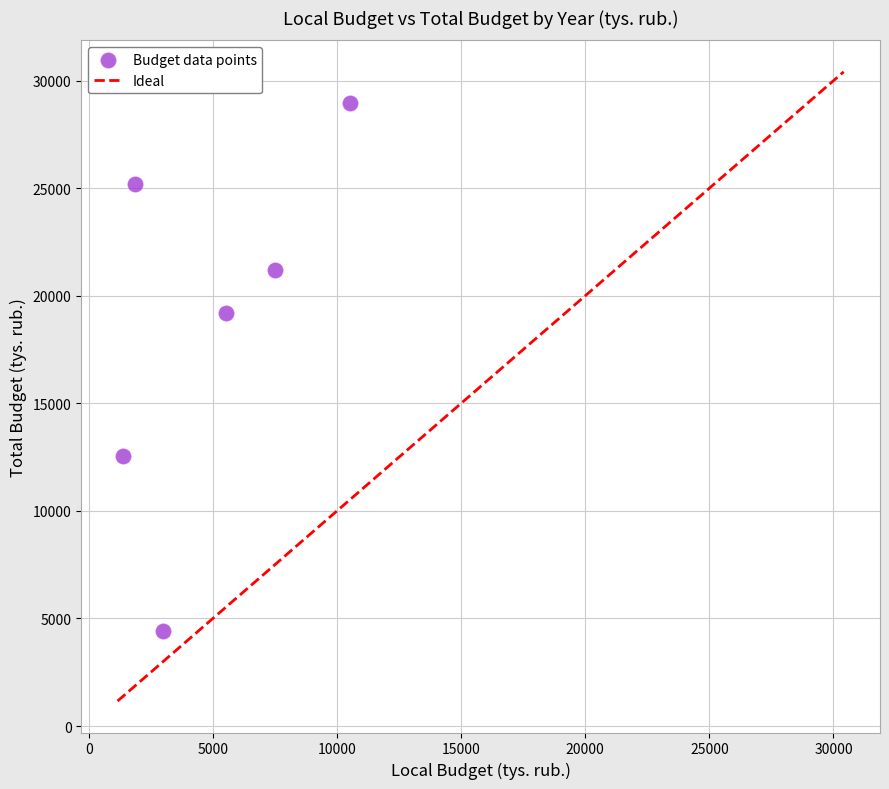

What Y value in the scatter plot is closest to 16691?

19207.0